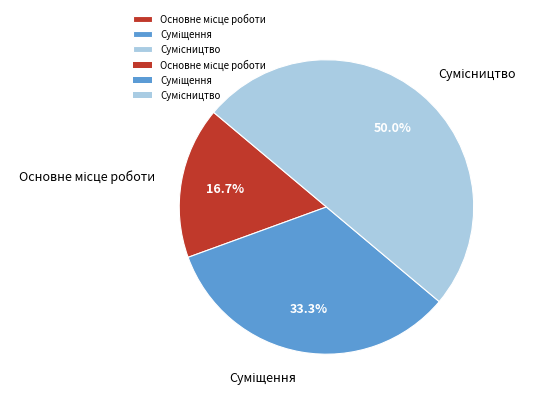

Count the number of slices in the pie.

3